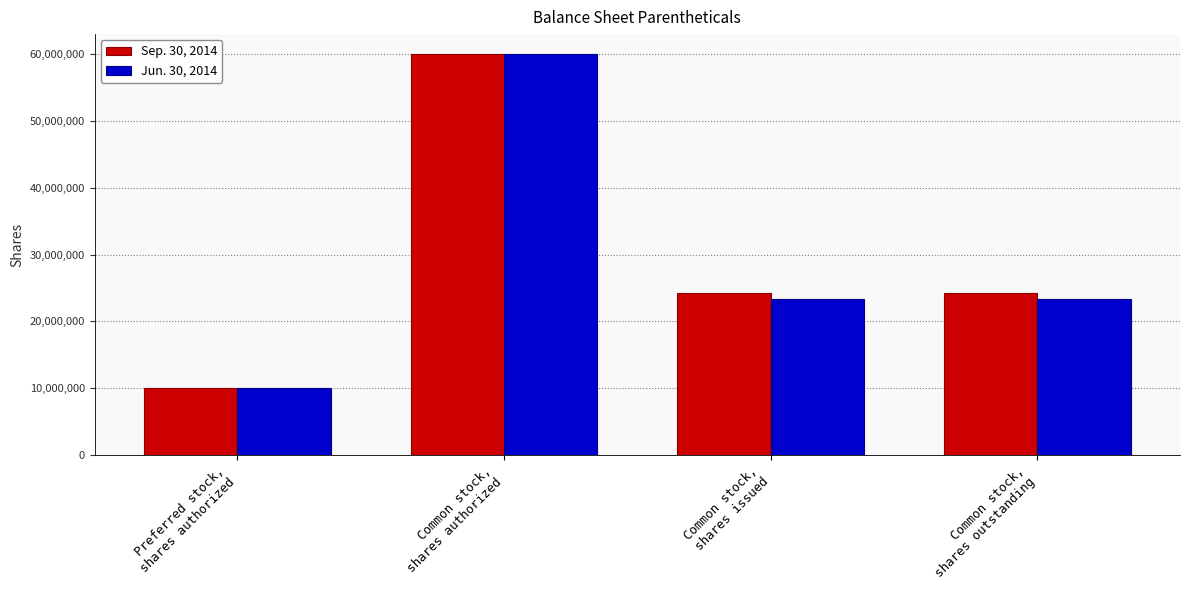

Are the bars horizontal?

No